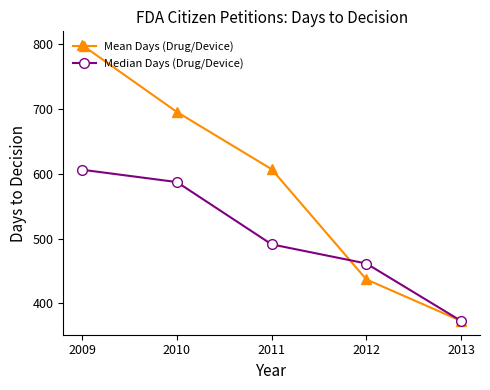

Is the value of Median Days (Drug/Device) at 2012 greater than the value of Mean Days (Drug/Device) at 2009?

No